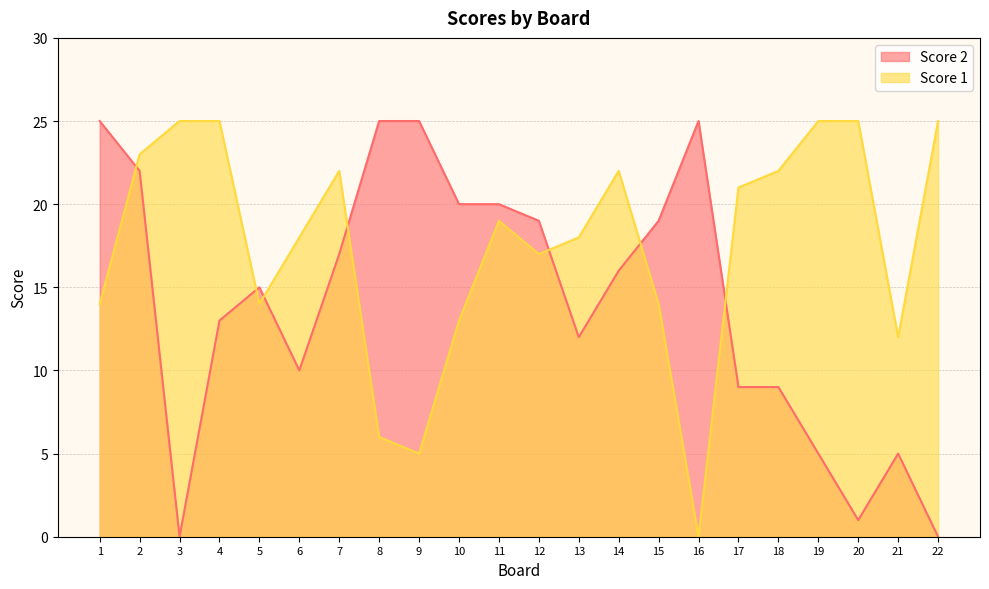

What is the maximum value for Score 2?

25